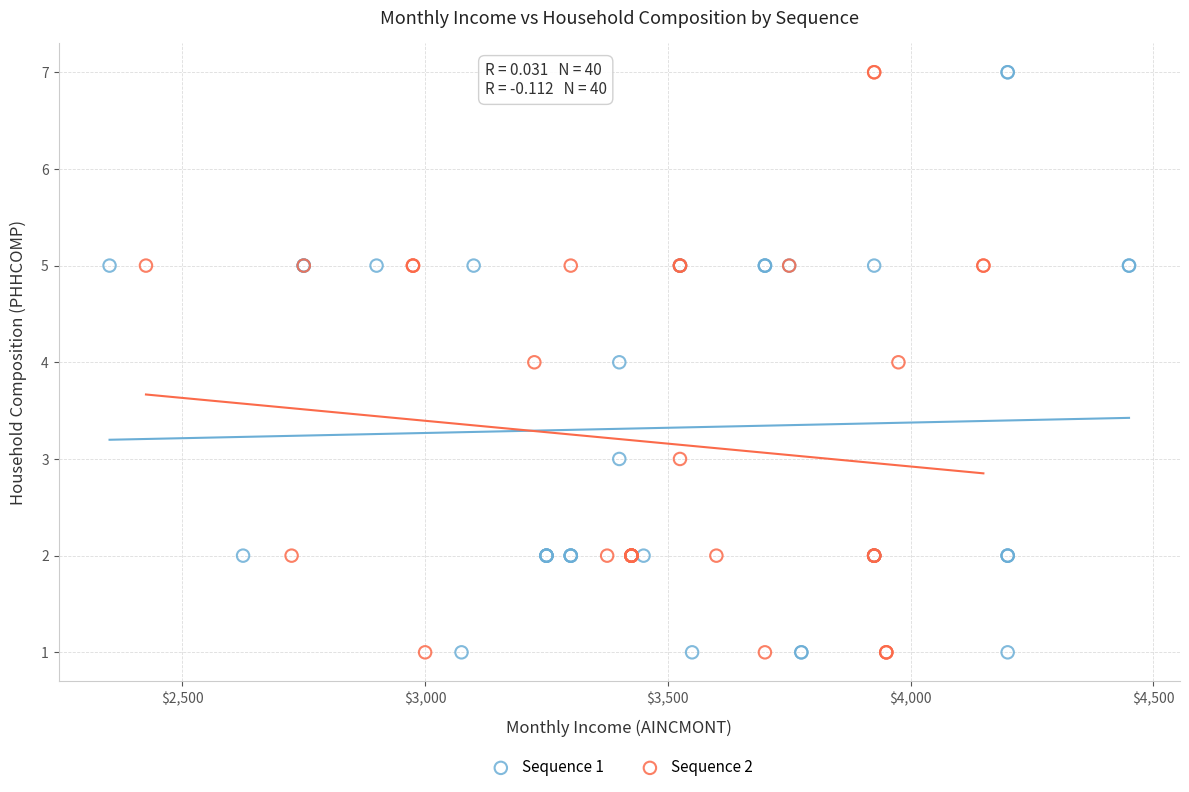

What are all the series names shown in the legend?

Sequence 1, Sequence 2